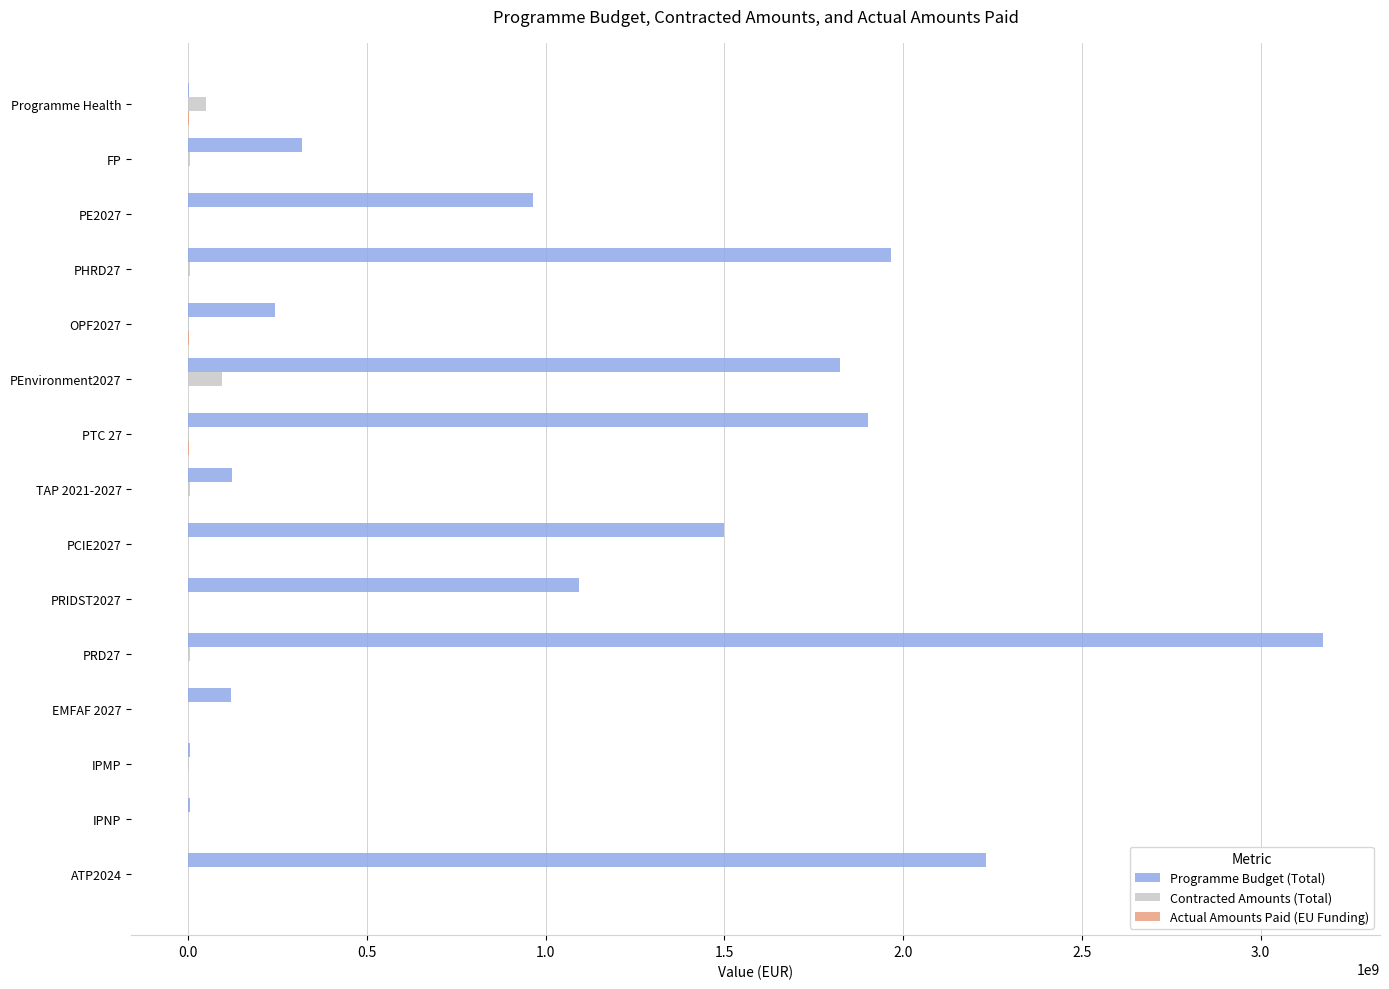

What is the total value across all series at EMFAF 2027?

121347707.2